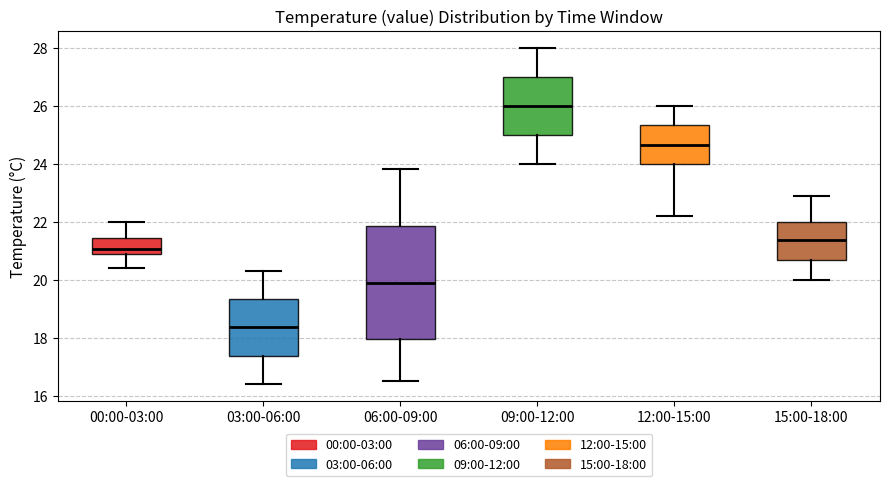

Reading left to right, read every box against the y-axis: the position of its median line, the range the box covers, and the ends of its whiskers. The values are not printed on the chart, so give them approximately, as read against the axis.

00:00-03:00: median 21.0 (just above the box's lower edge), box 21.0 to 21.4, whiskers 20.4 to 22.0
03:00-06:00: median 18.4, box 17.4 to 19.4, whiskers 16.4 to 20.4
06:00-09:00: median 20.0, box 18.0 to 21.8, whiskers 16.6 to 23.8
09:00-12:00: median 26.0, box 25.0 to 27.0, whiskers 24.0 to 28.0
12:00-15:00: median 24.6, box 24.0 to 25.4, whiskers 22.2 to 26.0
15:00-18:00: median 21.4, box 20.6 to 22.0, whiskers 20.0 to 23.0